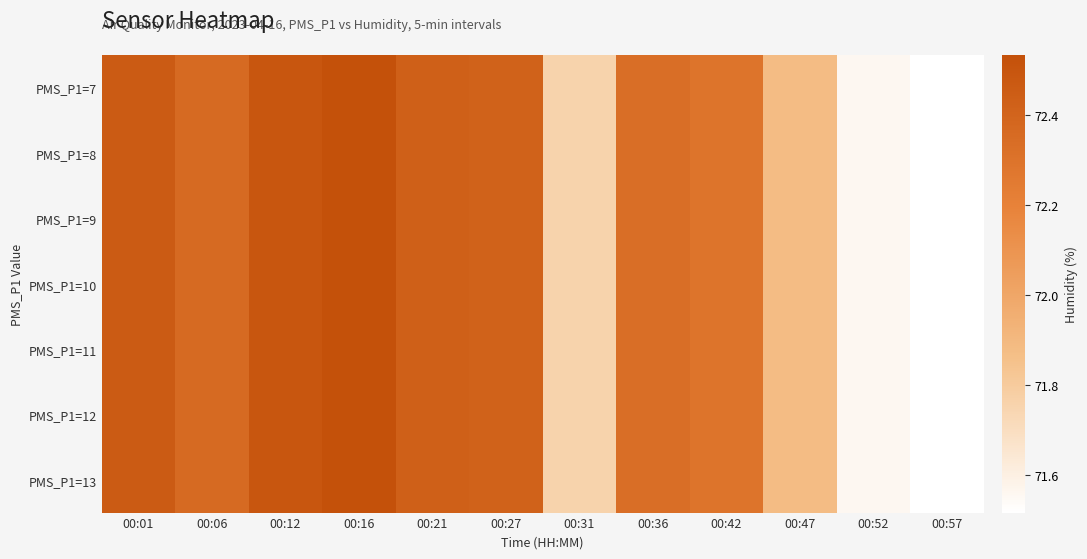

How many series are shown in this chart?

7